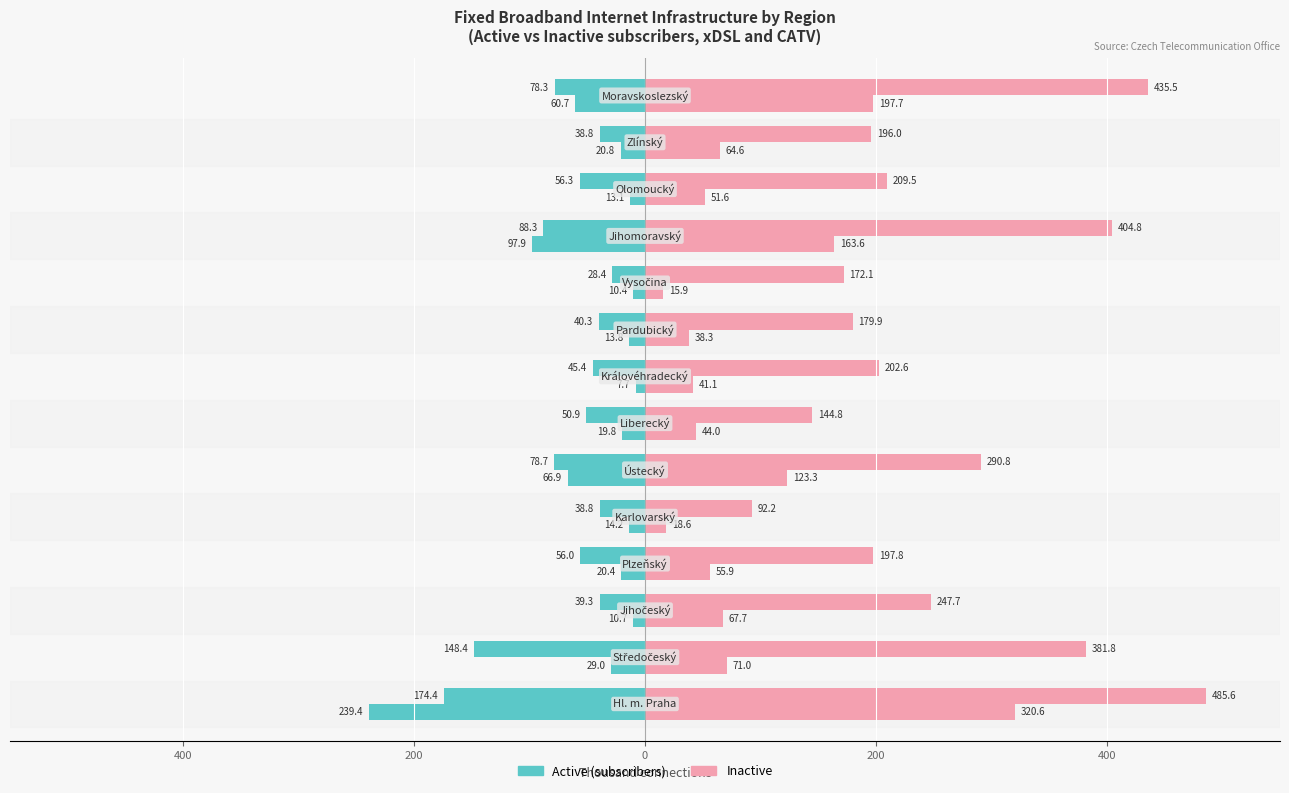

True or false: Active (subscribers) has a value of -39.3 at 200.

True